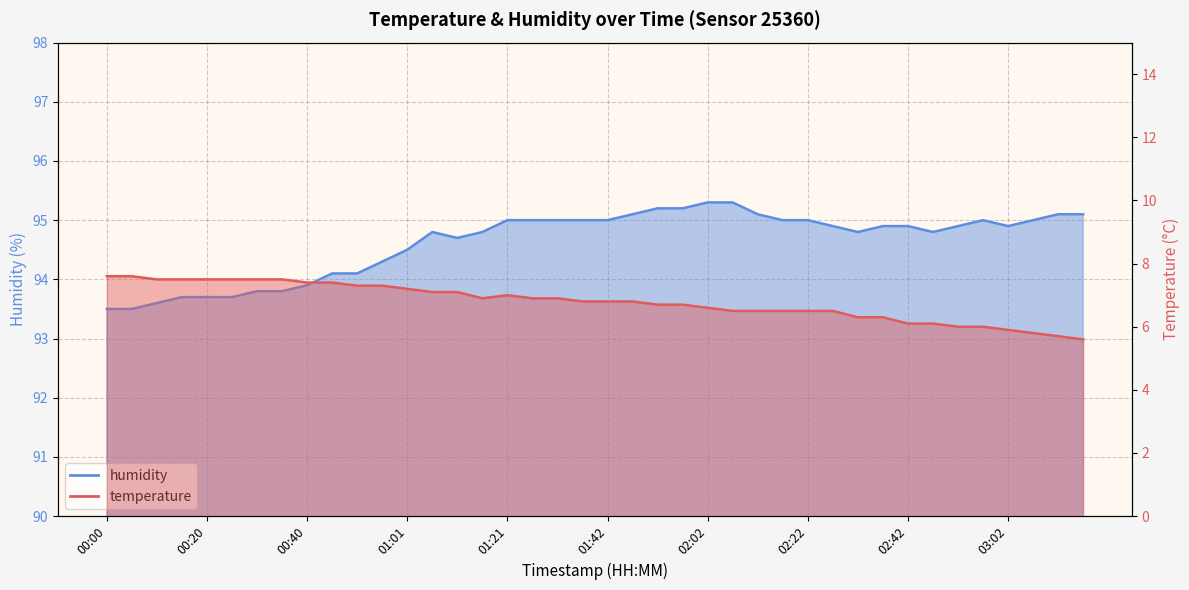

What is the label of the 9th point from the right?

02:37